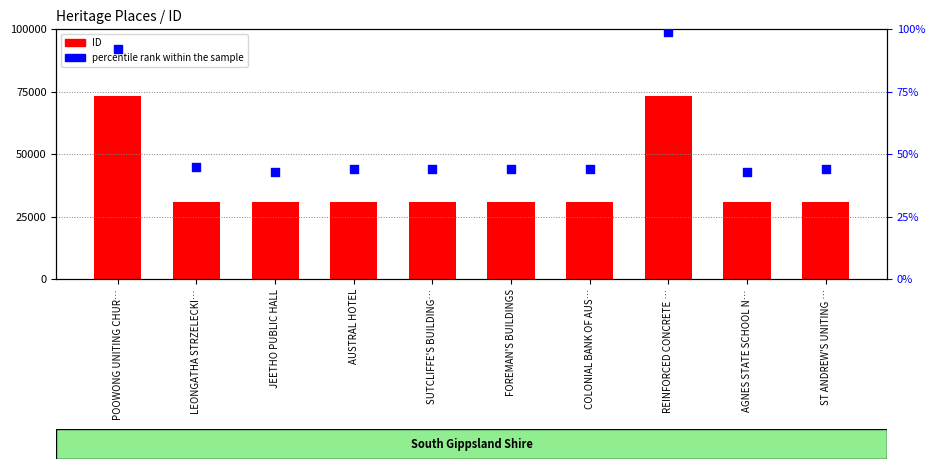

Which series contains the lowest Y value?

percentile rank within the sample